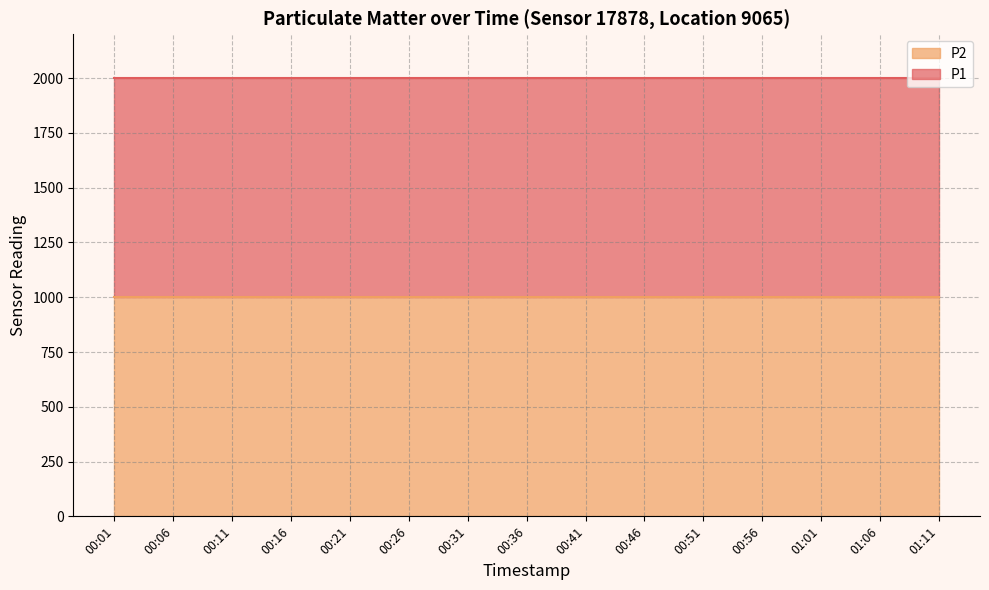

Reading left to right, list all the values displayed in this chart.

P1: 1999.9	1999.9	1999.9	1999.9	1999.9	1999.9	1999.9	1999.9	1999.9	1999.9	1999.9	1999.9	1999.9	1999.9	1999.9
P2: 999.9	999.9	999.9	999.9	999.9	999.9	999.9	999.9	999.9	999.9	999.9	999.9	999.9	999.9	999.9